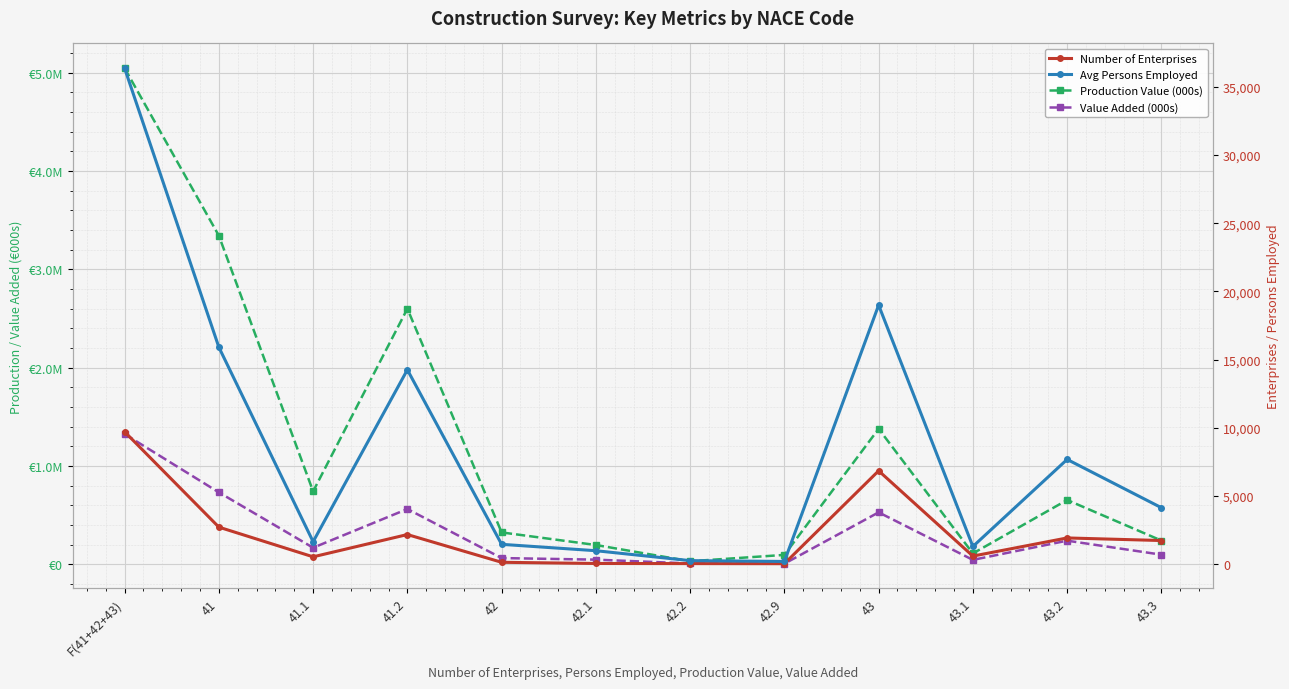

Between 42.1 and 42, which is larger?

42